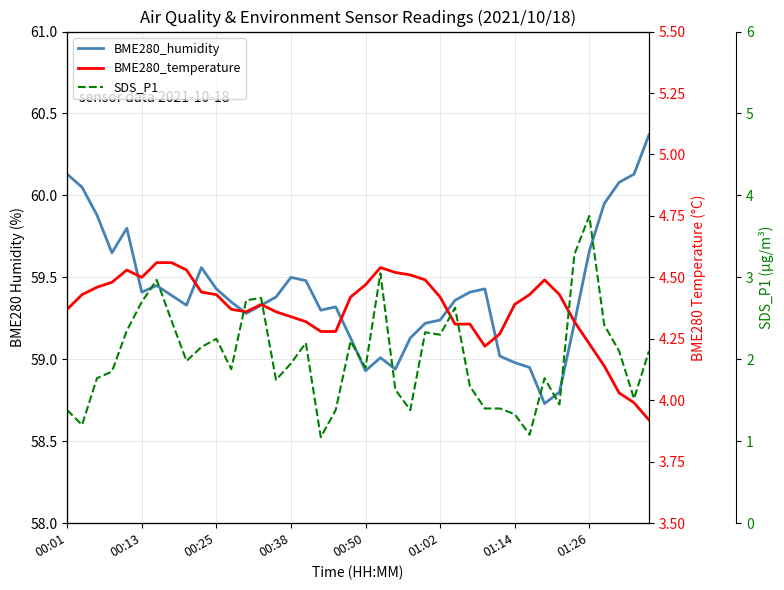

True or false: SDS_P1 and BME280_temperature intersect in this chart.

False